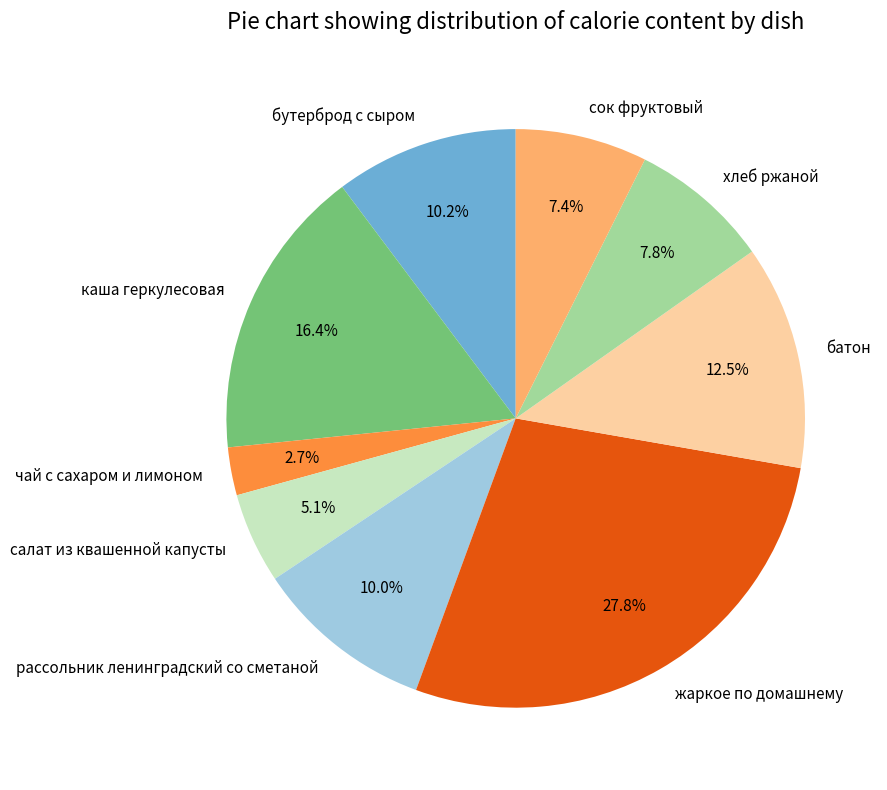

Which category has the biggest portion of the pie?

жаркое по домашнему